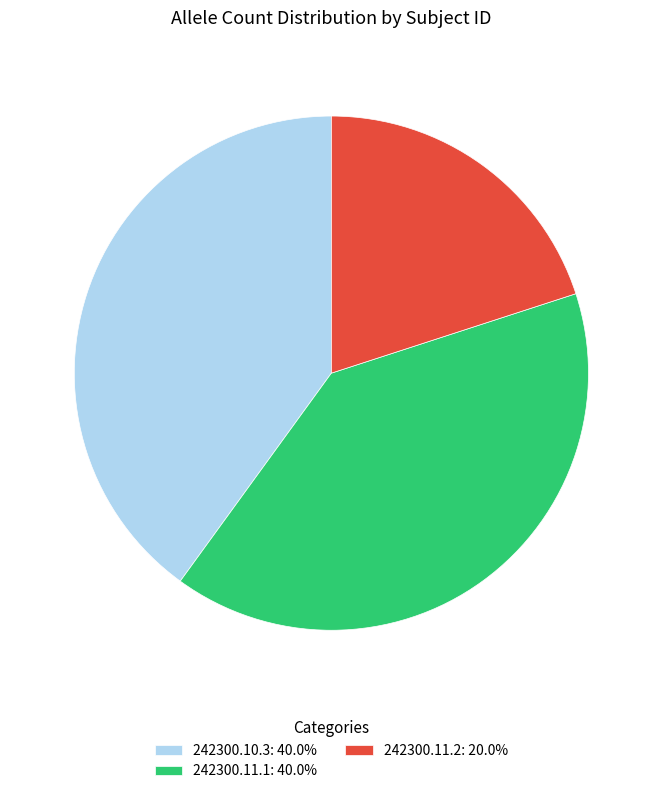

What is the ratio of the value at 242300.11.1: 40.0% to the value at 242300.10.3: 40.0%?

1.0